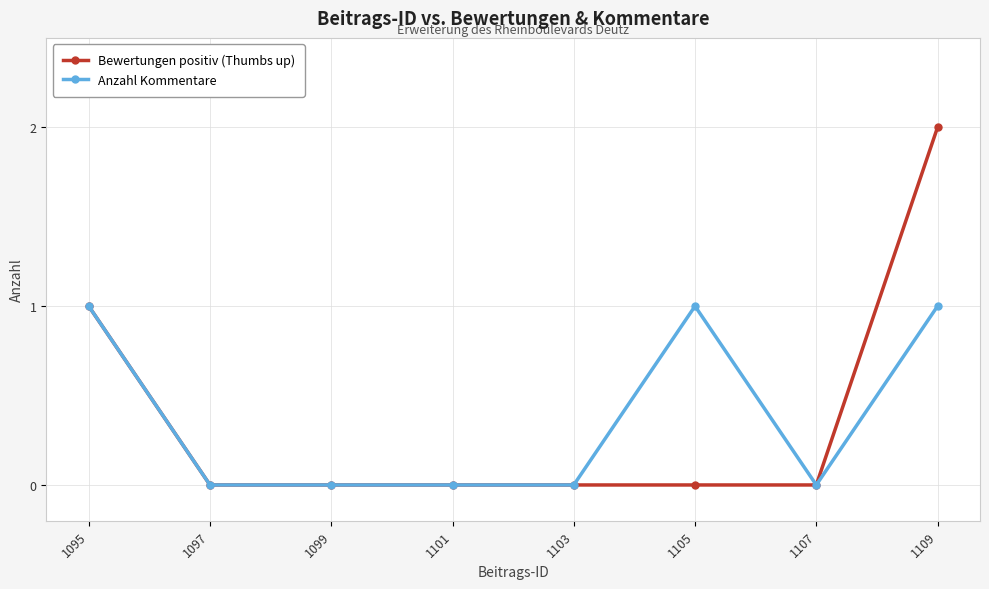

How many data points does each series have?

8